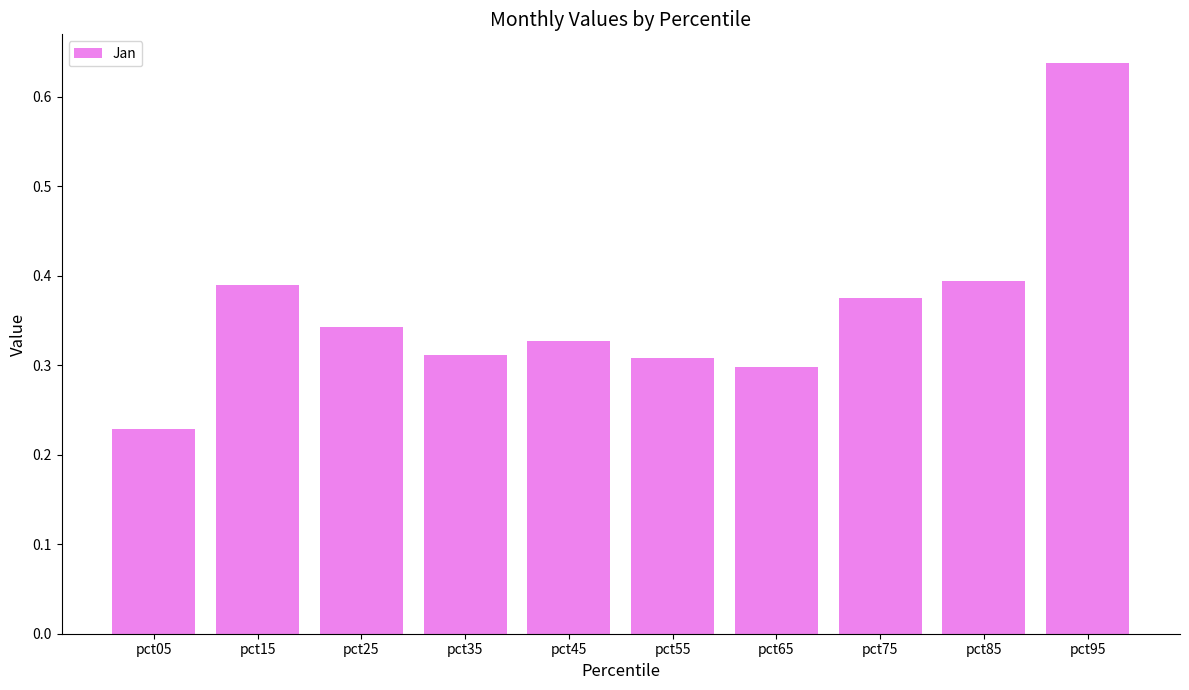

At which label is the value closest to 0?

pct05